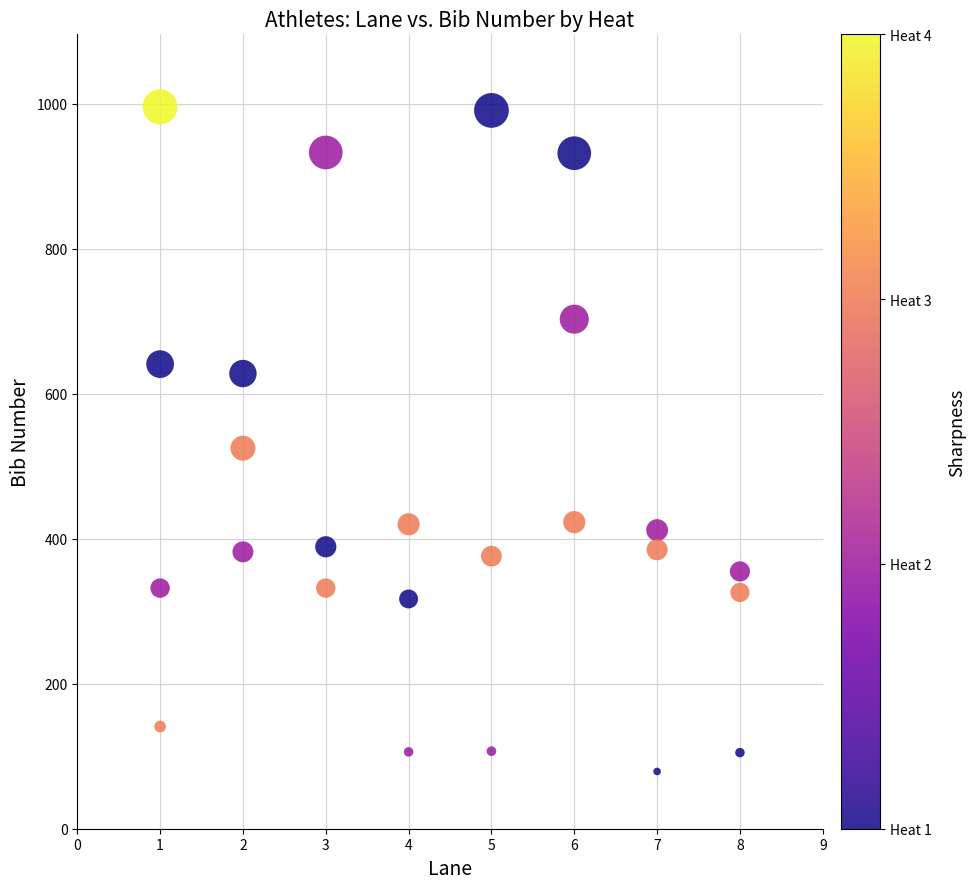

What Y value in the scatter plot is closest to 537?

525